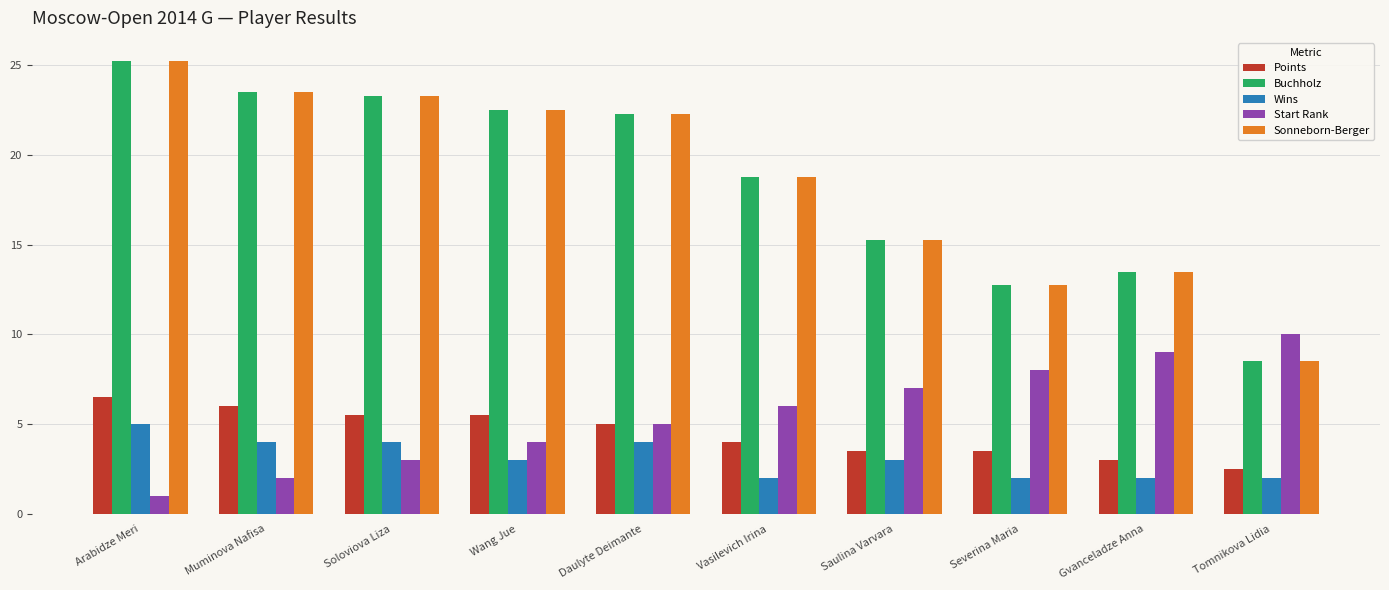

At which category is the sum across all series the highest?

Arabidze Meri